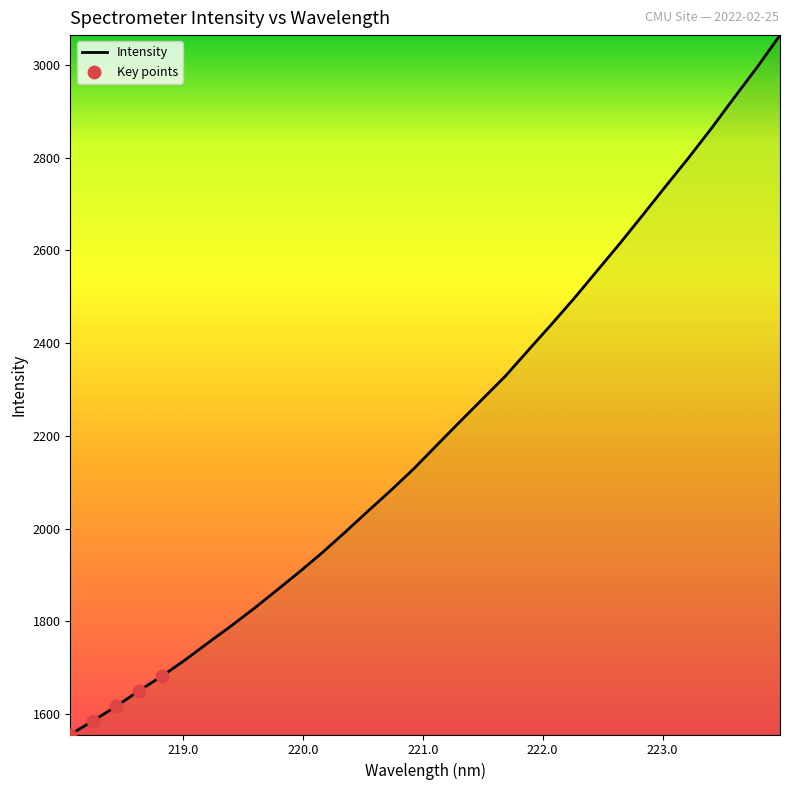

What is the smallest value displayed?

1555.8